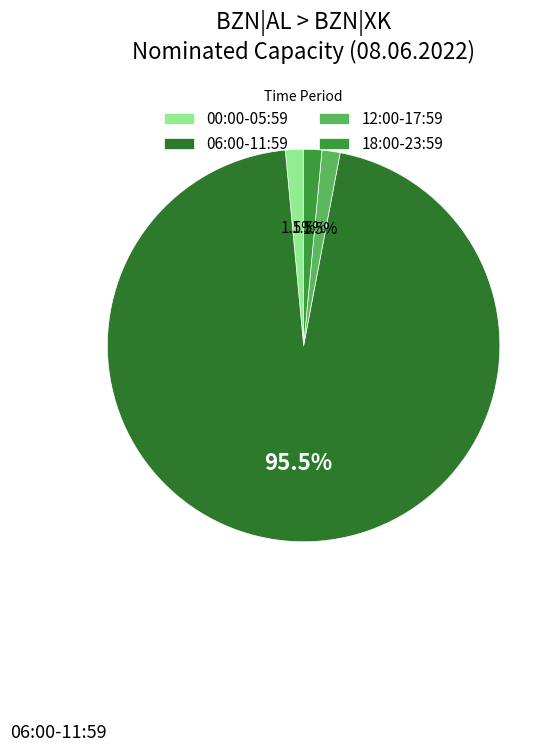

How many segments does this pie chart have?

4